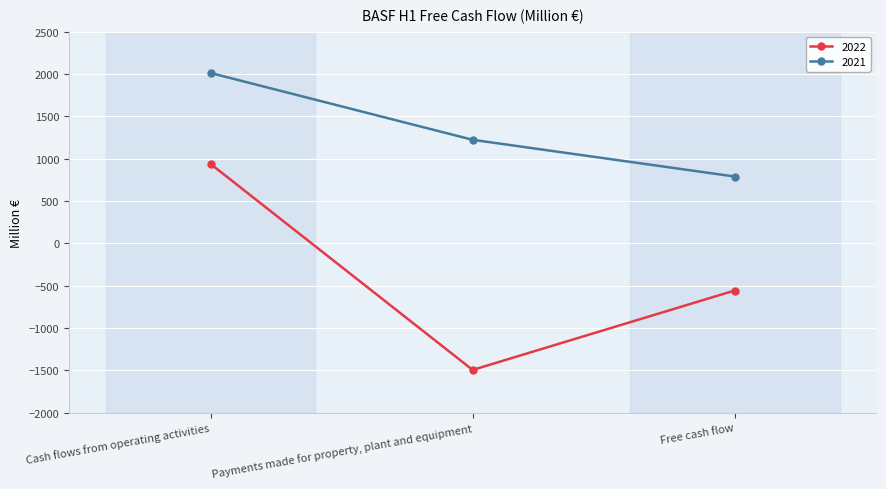

The value of 2021 at Cash flows from operating activities is 708. True or false?

False